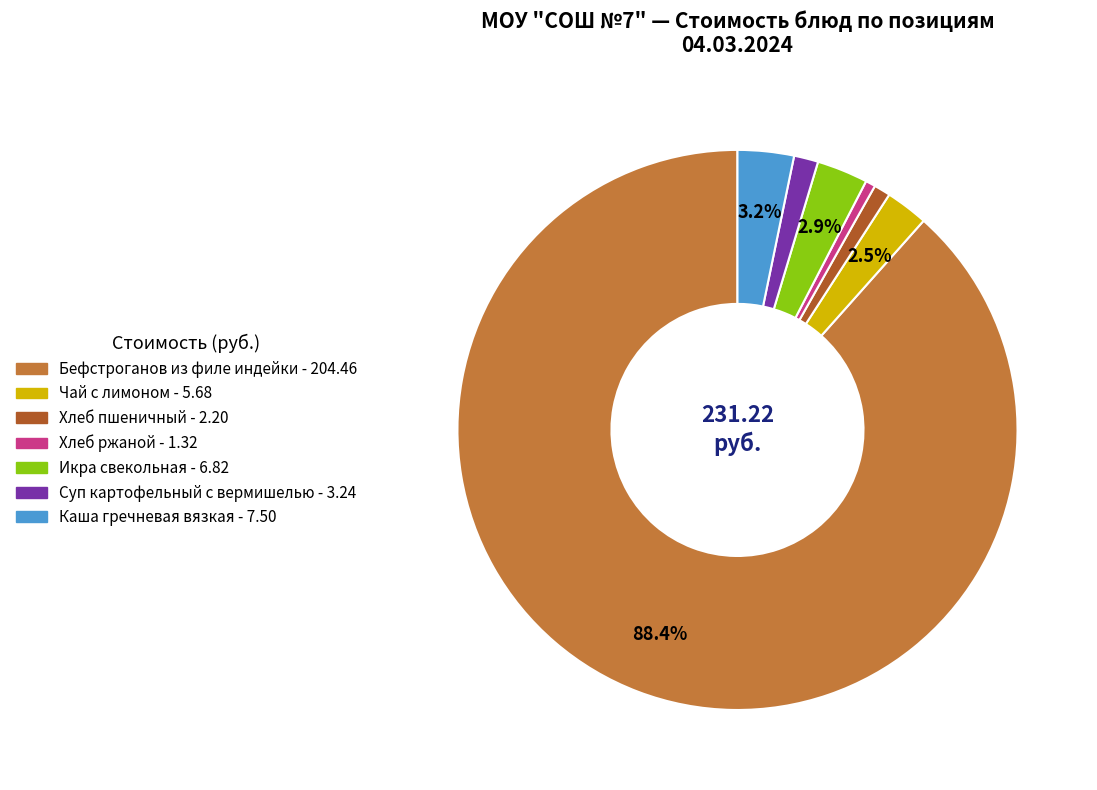

Which slice is the largest?

Бефстроганов из филе индейки (Завтрак)